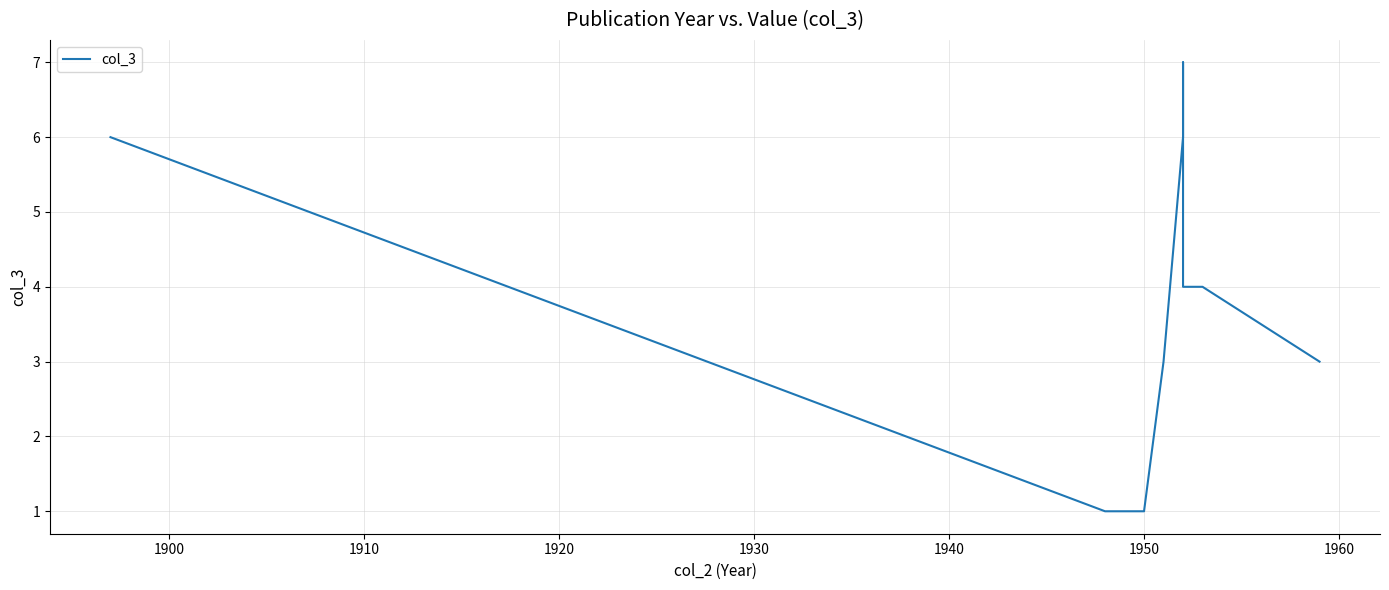

What is the value of the 8th point from the left?

4